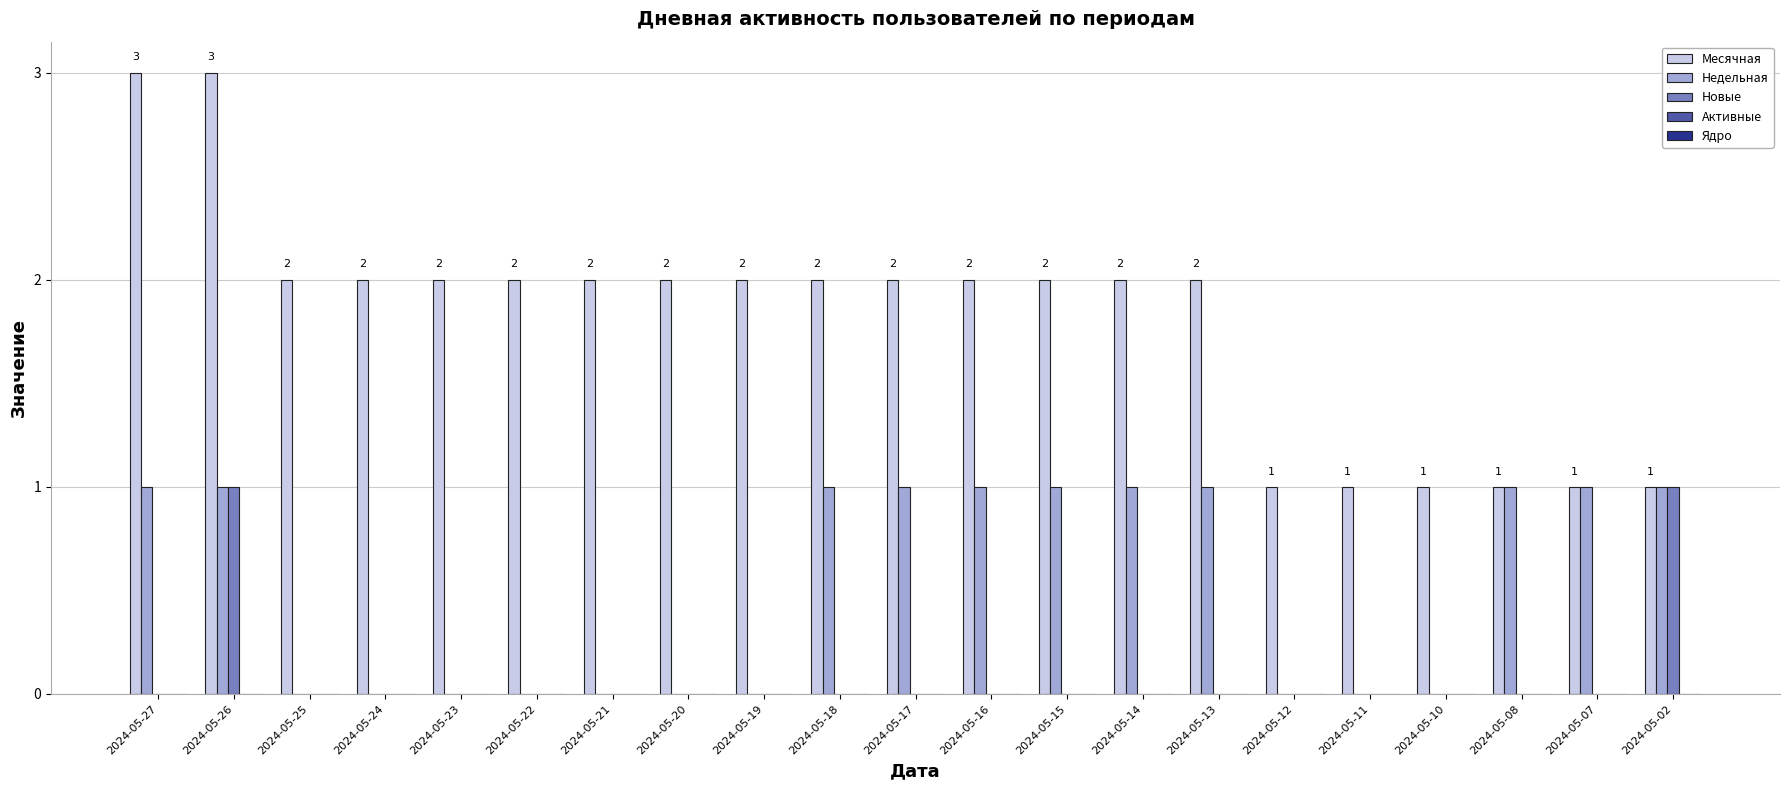

How many groups of bars are there?

21